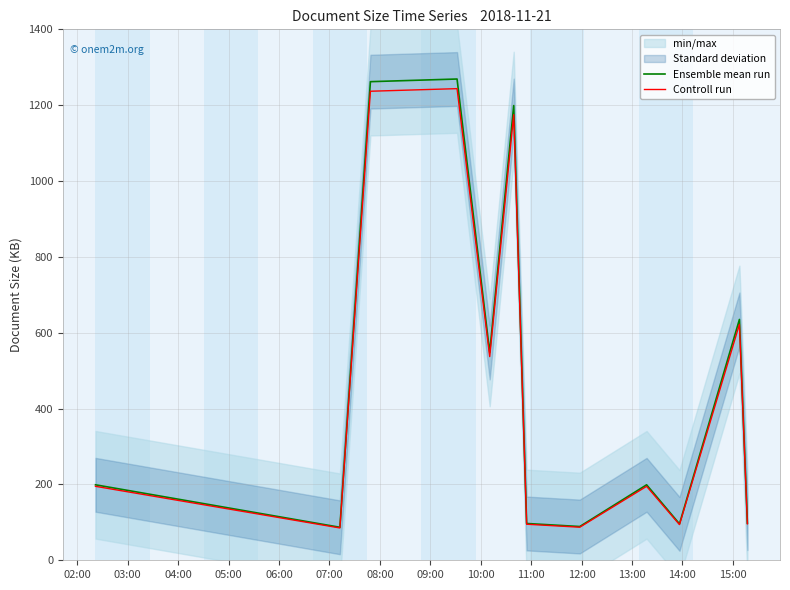

What is the maximum value for Ensemble mean run?

1269.0